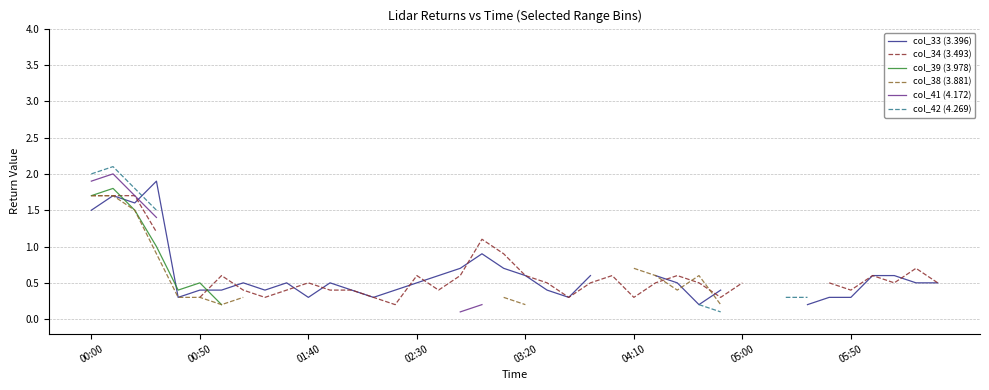

What is the minimum value for col_41 (4.172)?

0.1